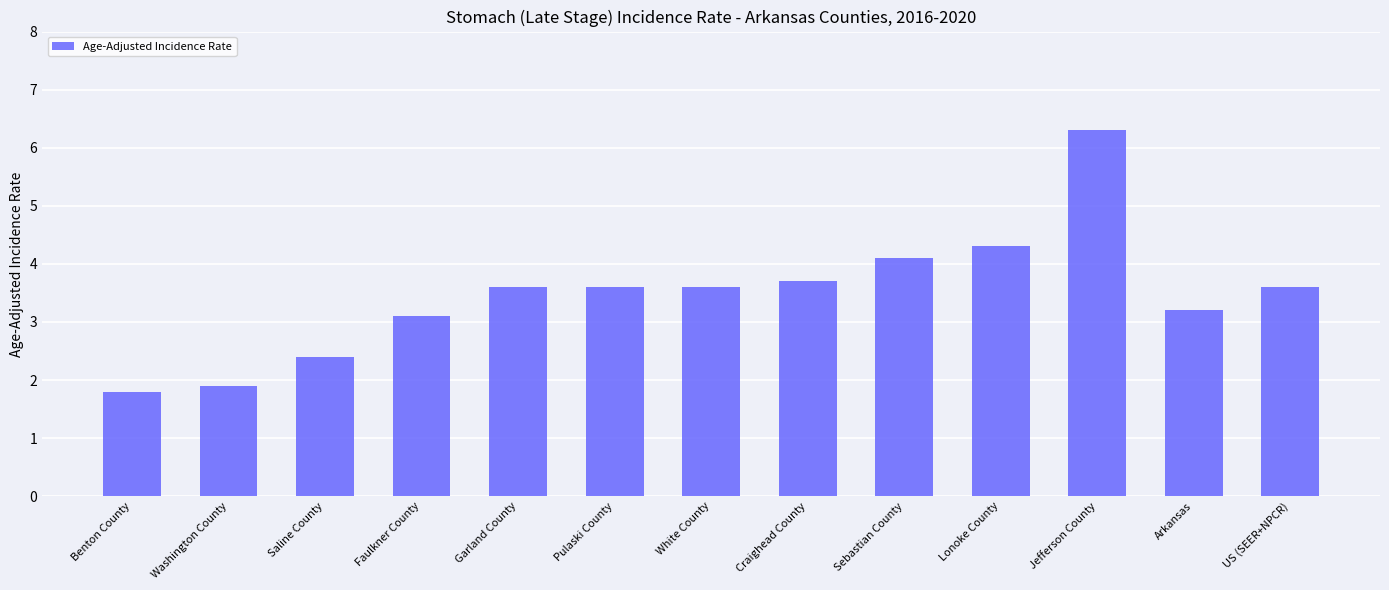

Between Saline County and Jefferson County, which is larger?

Jefferson County